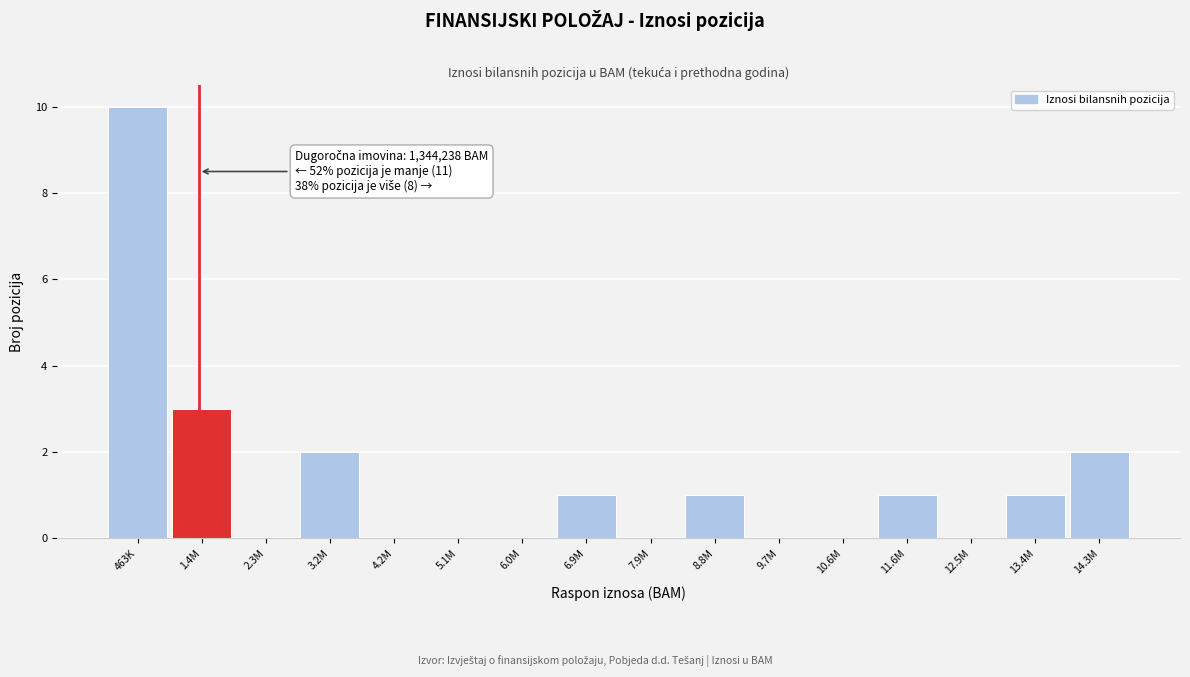

Reading left to right, extract all data points from this chart.

463K=10	1.4M=3	2.3M=0	3.2M=2	4.2M=0	5.1M=0	6.0M=0	6.9M=1	7.9M=0	8.8M=1	9.7M=0	10.6M=0	11.6M=1	12.5M=0	13.4M=1	14.3M=2